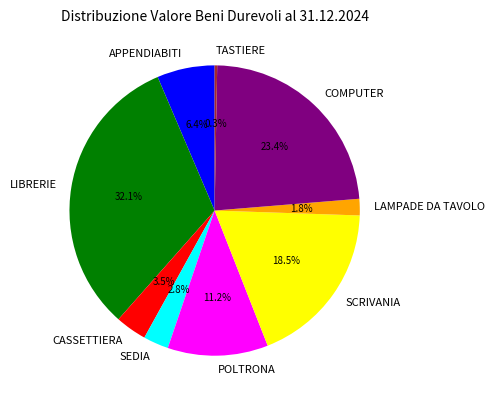

To the nearest percent, what percentage of the pie is LIBRERIE?

32%